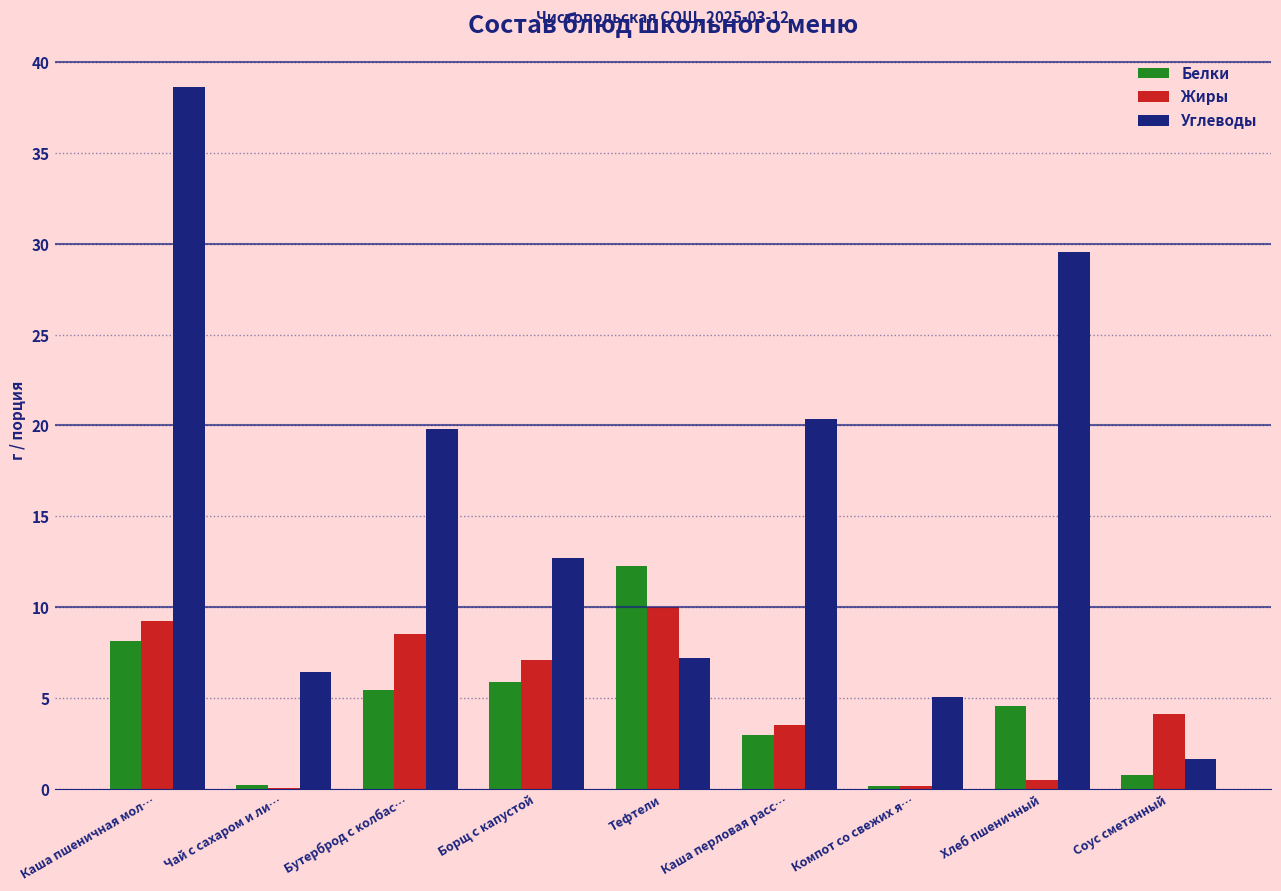

True or false: Углеводы has a value of 1.6 at Соус сметанный.

True